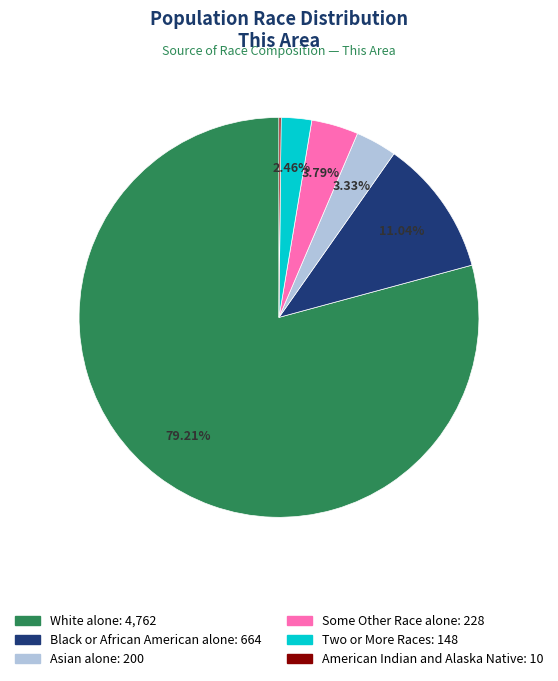

Is there any slice that represents more than half of the pie?

Yes